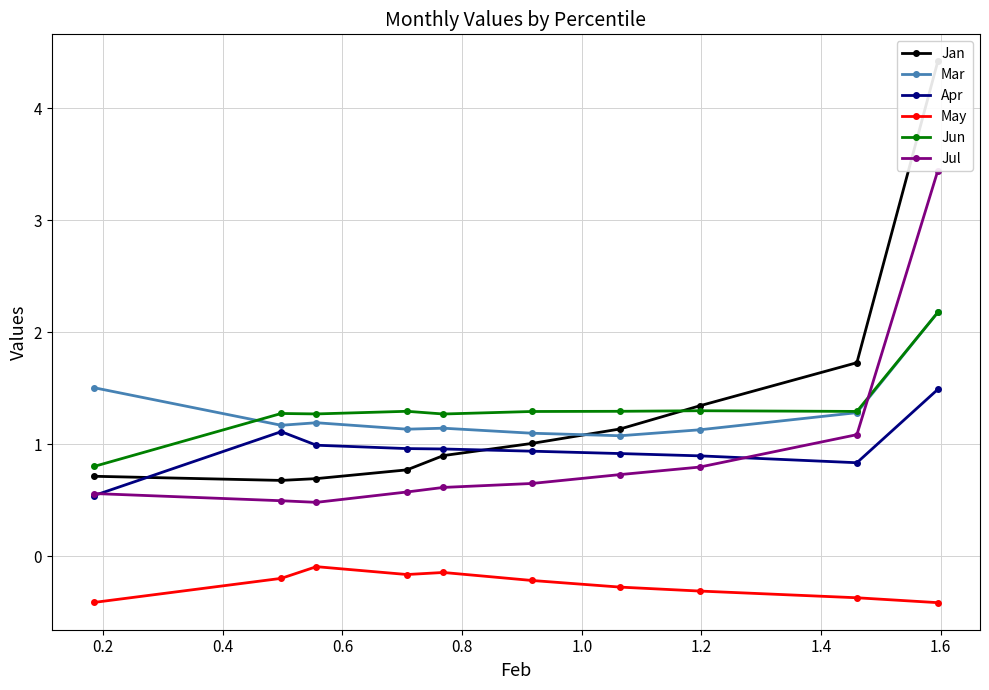

What is the value of the Jun point at the 4th from the left?

1.3